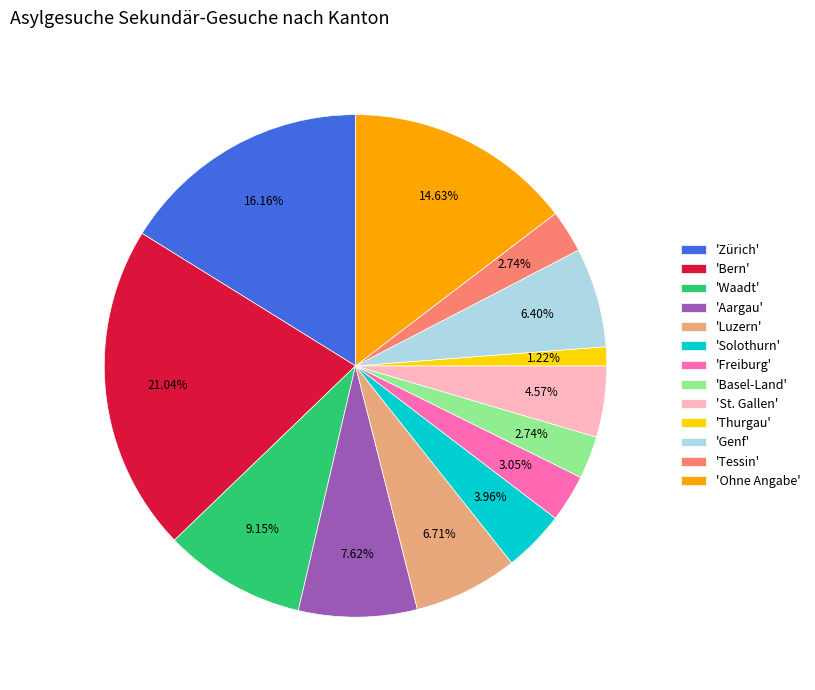

Is 'Thurgau' the majority of the pie?

No